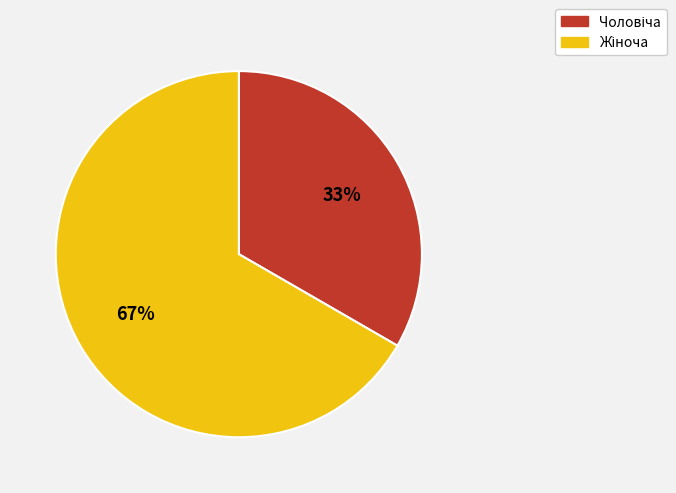

To the nearest percent, what is the average slice percentage?

50%